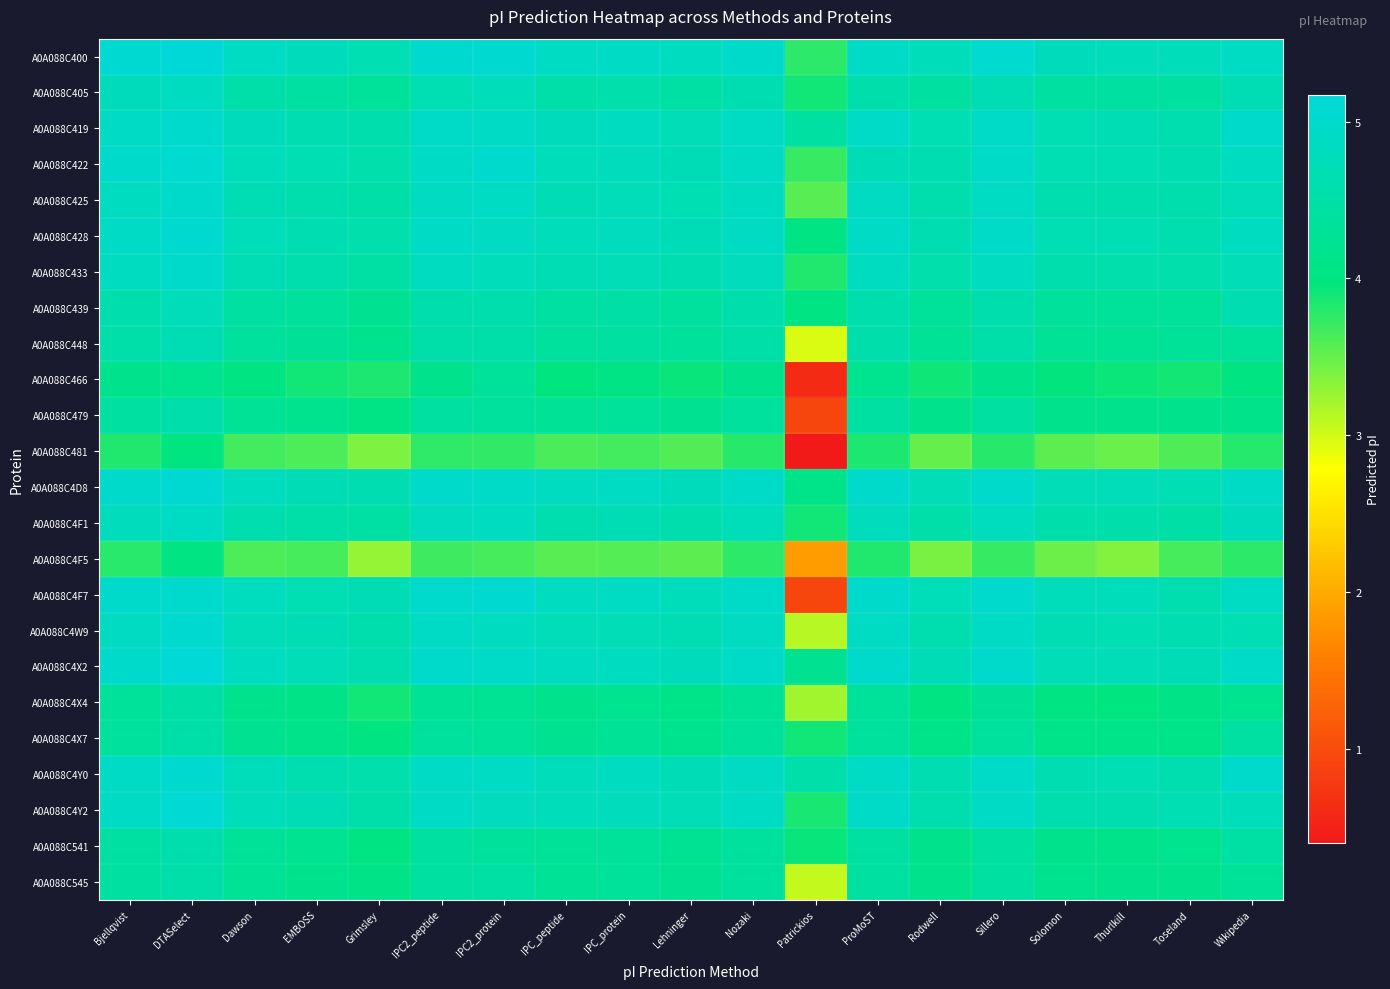

What is the total value across all series at Toseland?

105.2